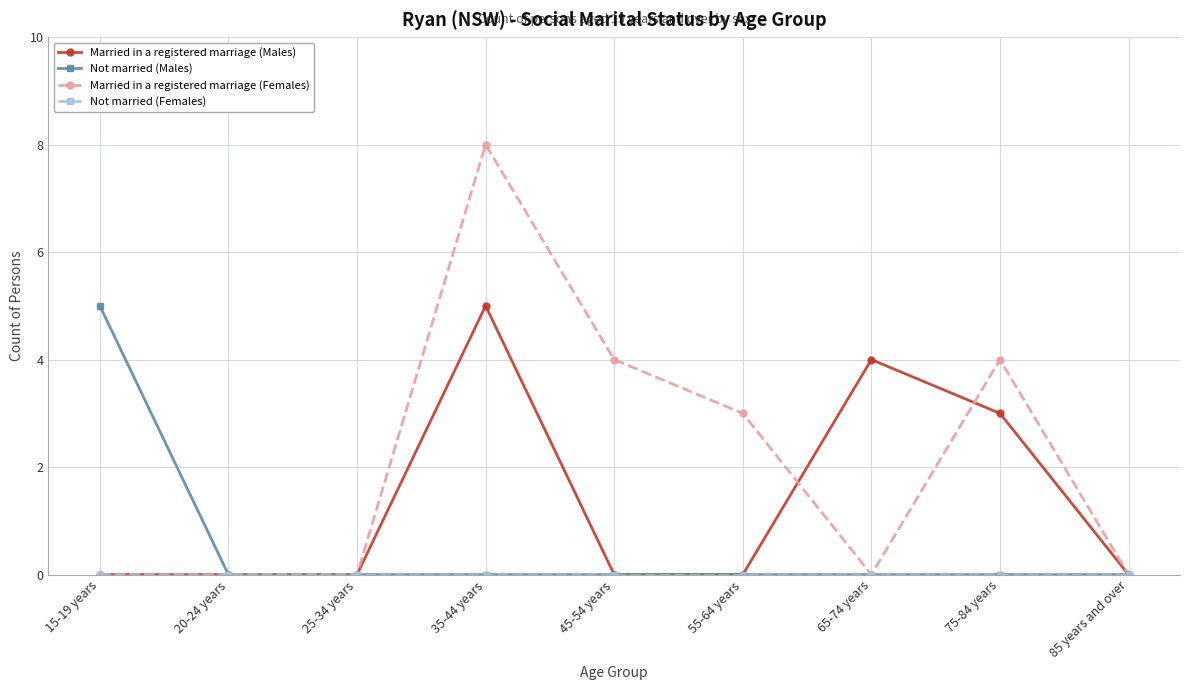

What is the label of the 5th point from the left?

45-54 years